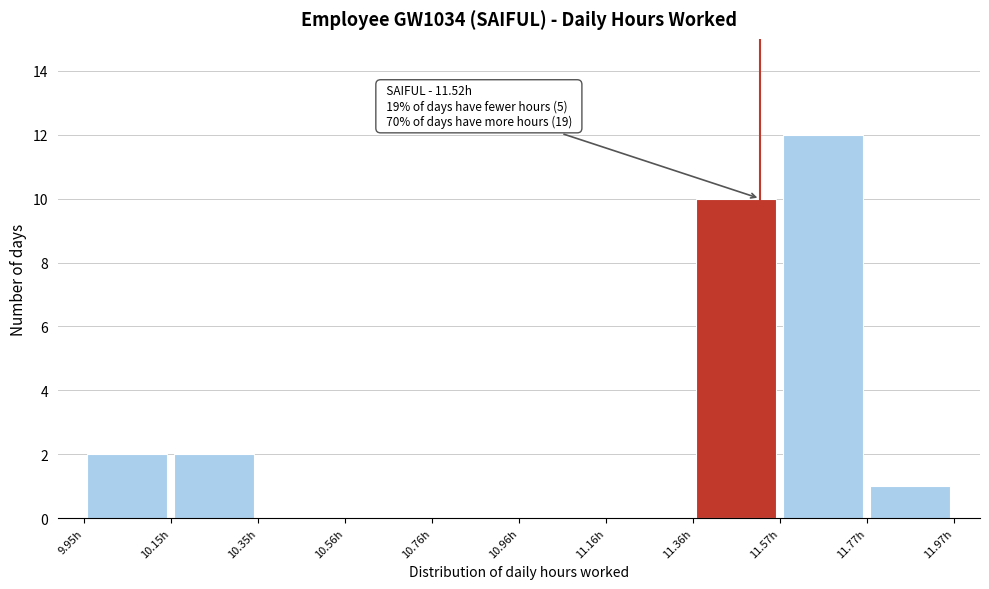

Which range on the x-axis has the tallest bar?

11.55 to 11.75